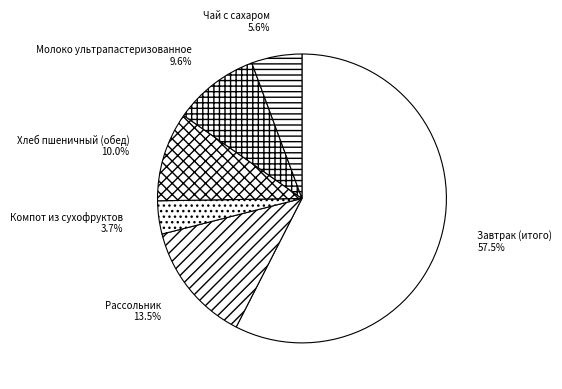

Count the number of slices in the pie.

6